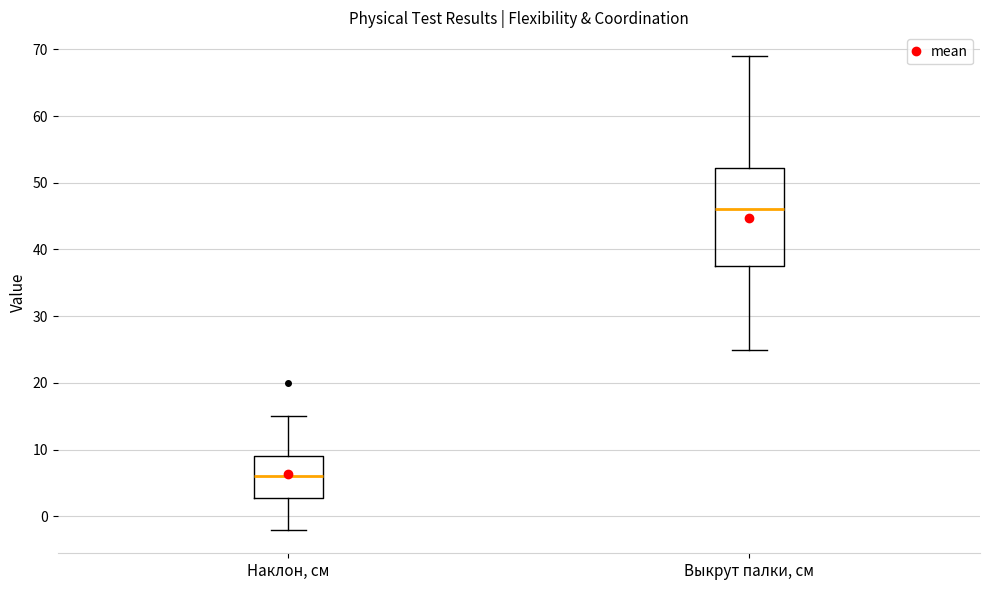

Reading left to right, read every box against the y-axis: the position of its median line, the range the box covers, and the ends of its whiskers. The values are not printed on the chart, so give them approximately, as read against the axis.

Наклон, см: median 6, box 3 to 9, whiskers -2 to 15
Выкрут палки, см: median 46, box 38 to 52, whiskers 25 to 69